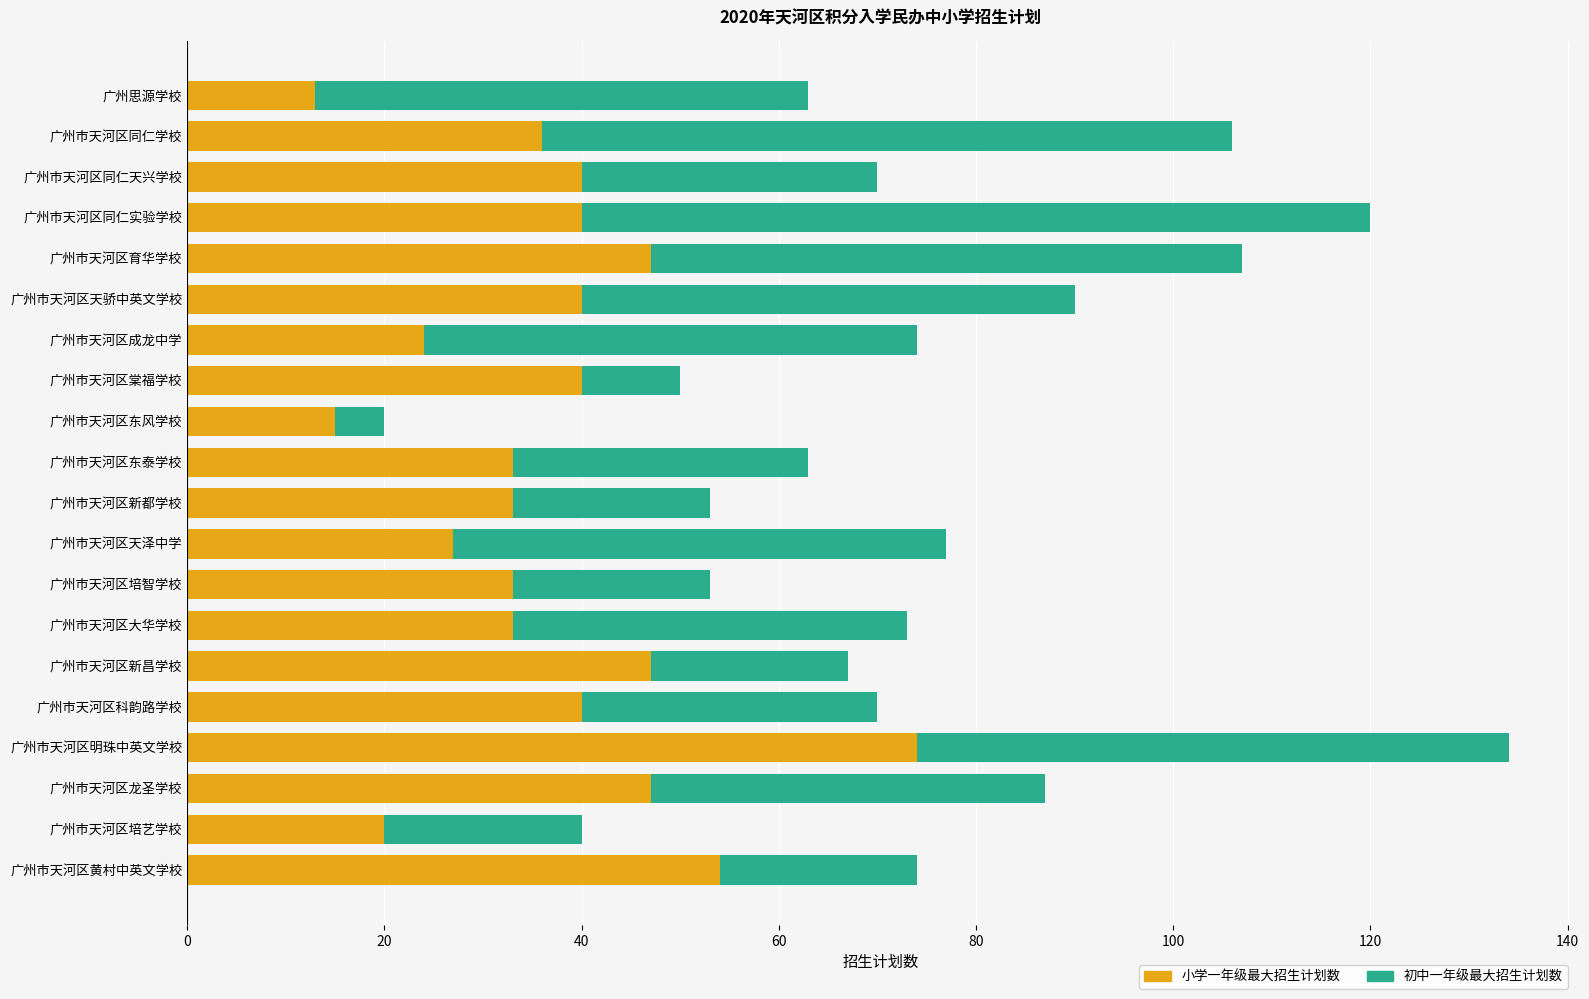

What is the sum of the 小学一年级最大招生计划数 values at 广州市天河区同仁学校 and 广州市天河区龙圣学校?

83